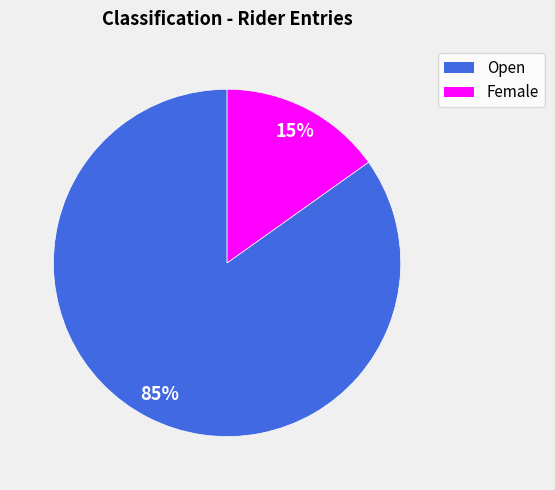

What percentage is the Open slice, to the nearest percent?

85%